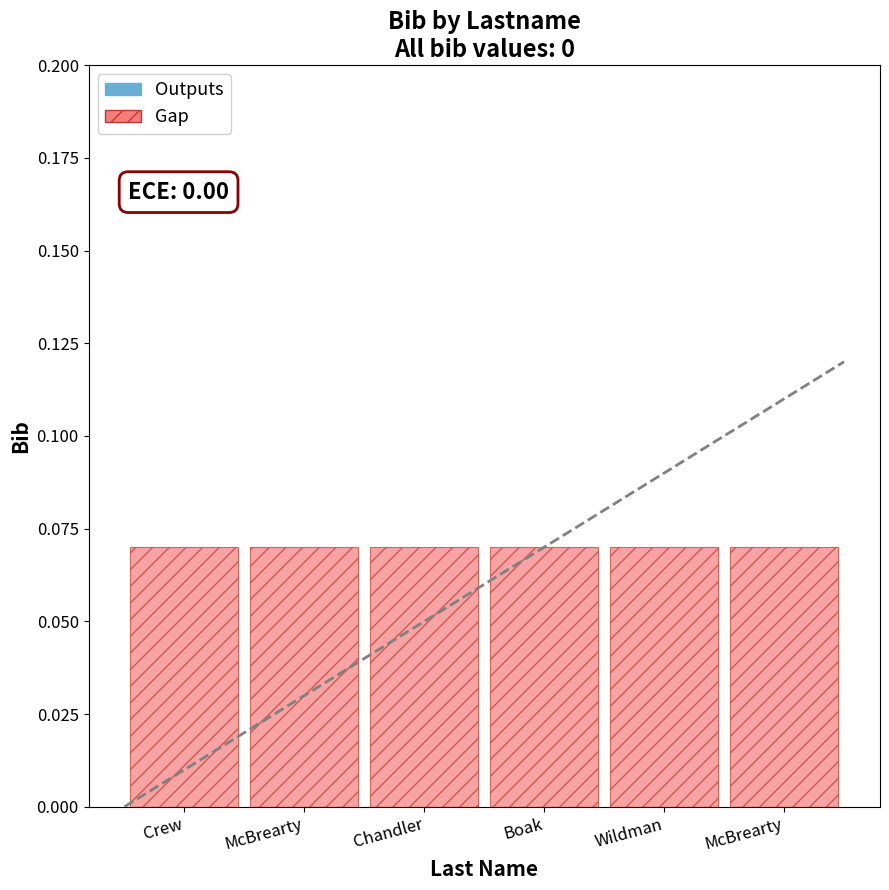

What is the difference between the highest and lowest values at Chandler?

0.1